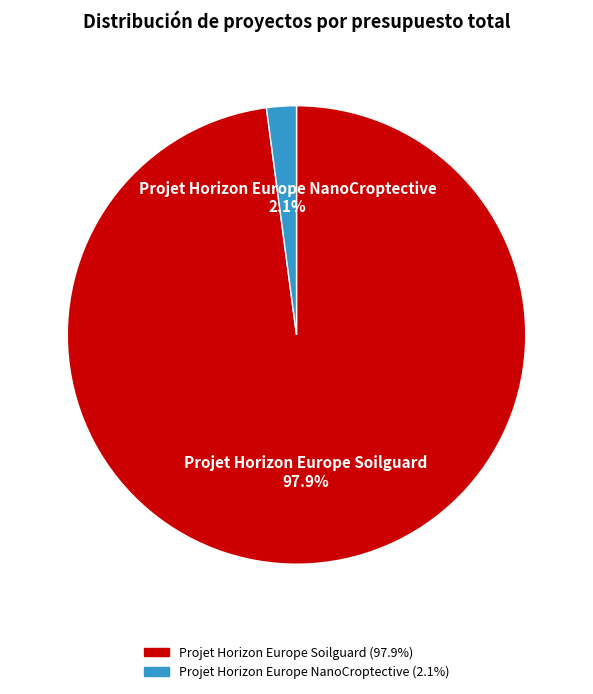

True or false: Projet Horizon Europe Soilguard accounts for 98% of the total.

True